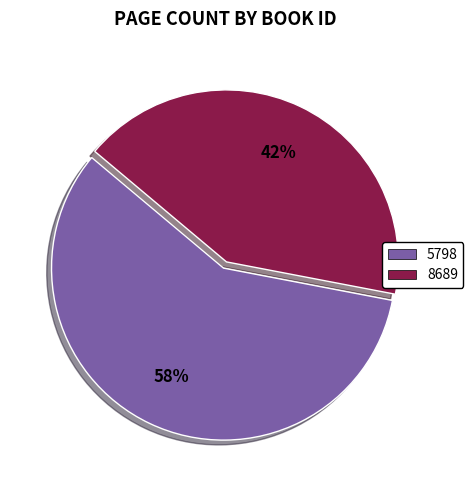

To the nearest percent, what percentage of the pie is 8689?

42%